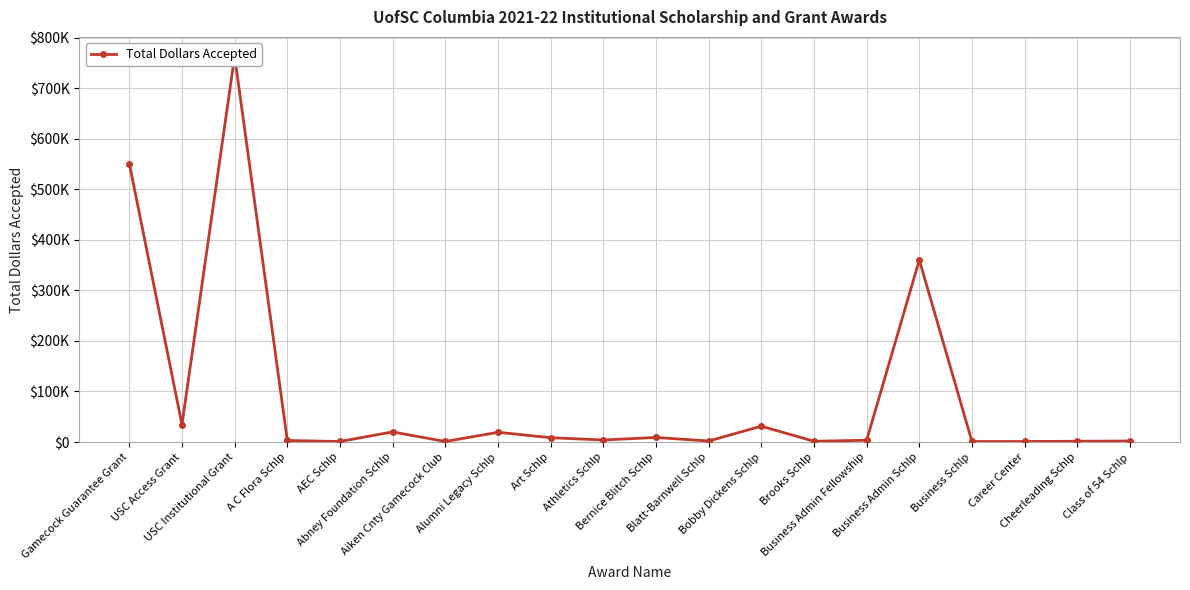

What is the label of the 16th point from the right?

AEC Schlp